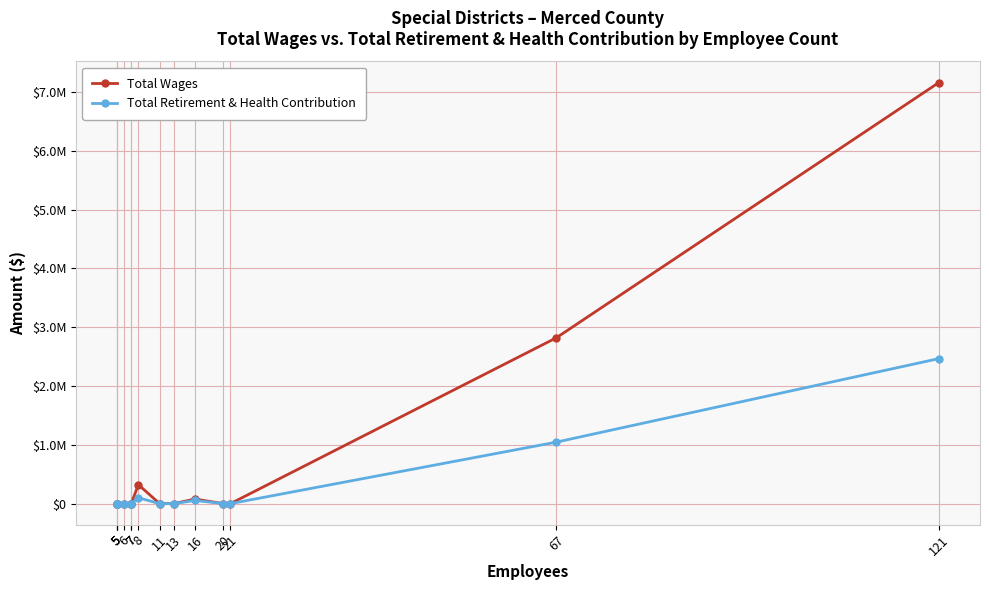

The value of Total Wages at 7 is -3040434. True or false?

False